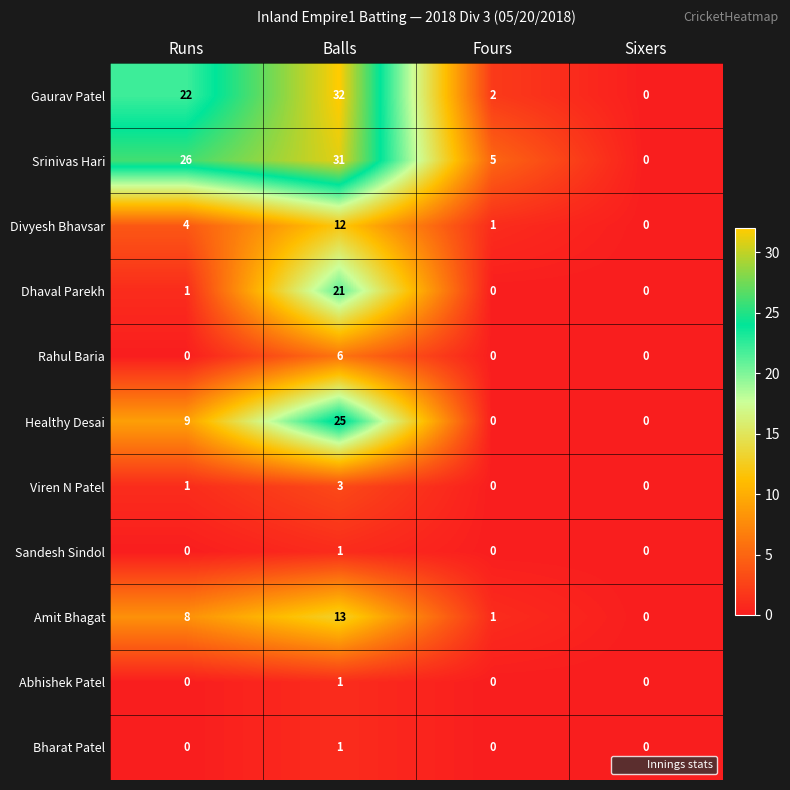

True or false: Gaurav Patel has a value of 13 at Runs.

False